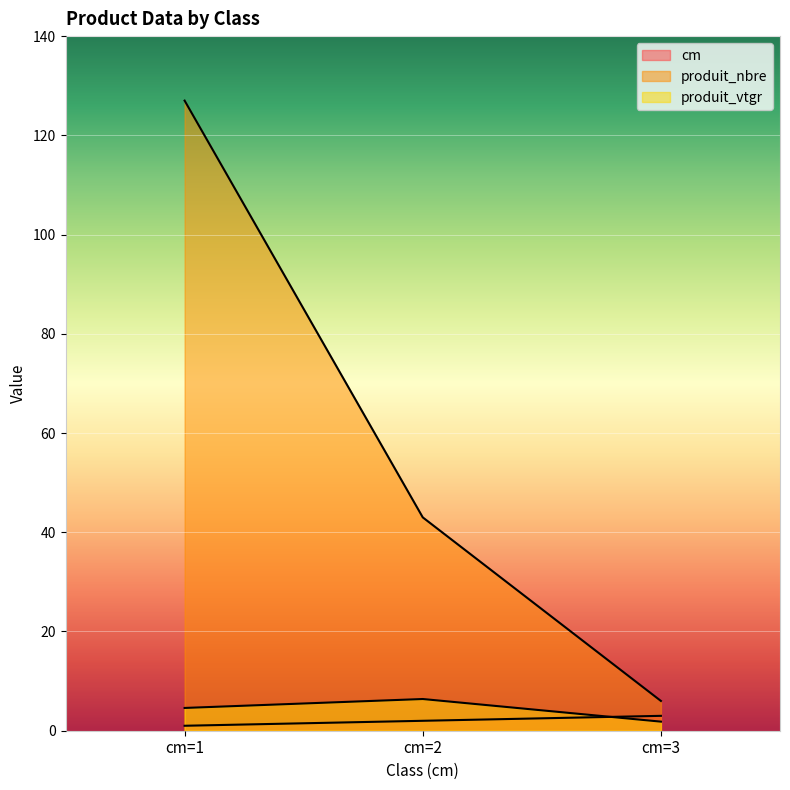

What is the difference between the maximum and second lowest values in the cm series?

1.0